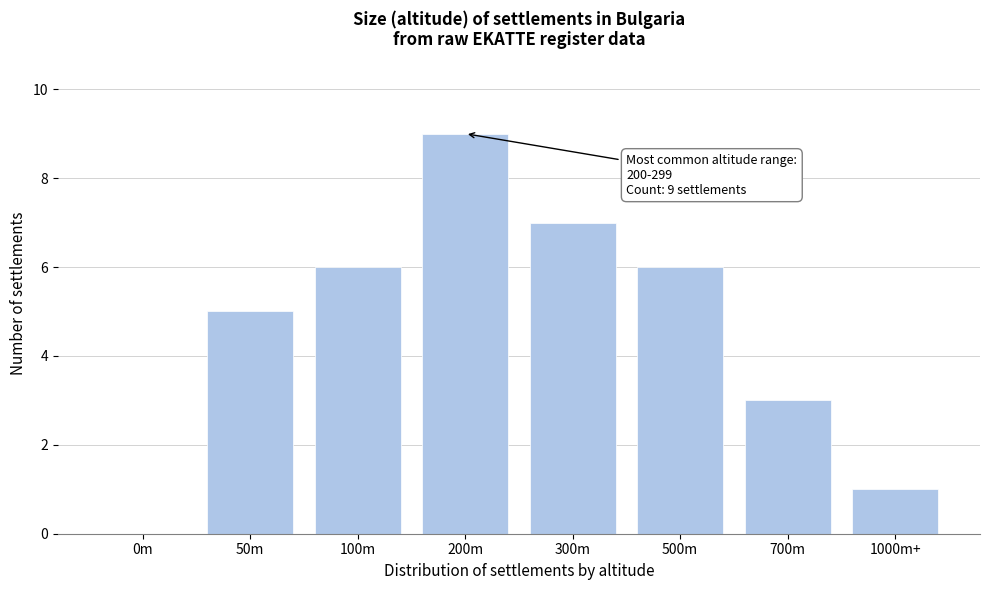

Reading left to right, what are all the values shown in this chart?

0m=0	50m=5	100m=6	200m=9	300m=7	500m=6	700m=3	1000m+=1